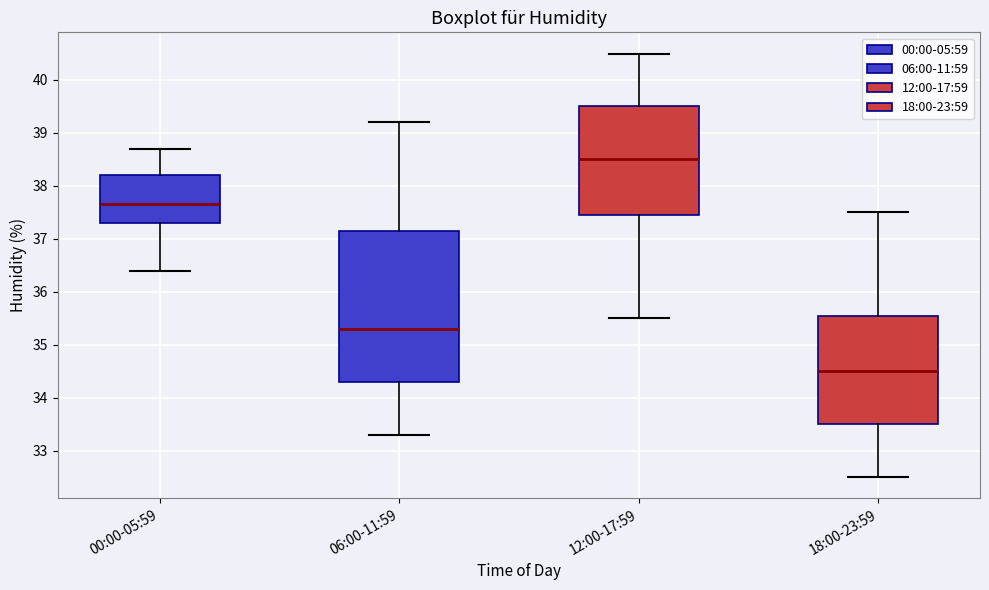

Reading left to right, read every box against the y-axis: the position of its median line, the range the box covers, and the ends of its whiskers. The values are not printed on the chart, so give them approximately, as read against the axis.

00:00-05:59: median 37.7, box 37.3 to 38.2, whiskers 36.4 to 38.7
06:00-11:59: median 35.3, box 34.3 to 37.2, whiskers 33.3 to 39.2
12:00-17:59: median 38.5, box 37.5 to 39.5, whiskers 35.5 to 40.5
18:00-23:59: median 34.5, box 33.5 to 35.6, whiskers 32.5 to 37.5